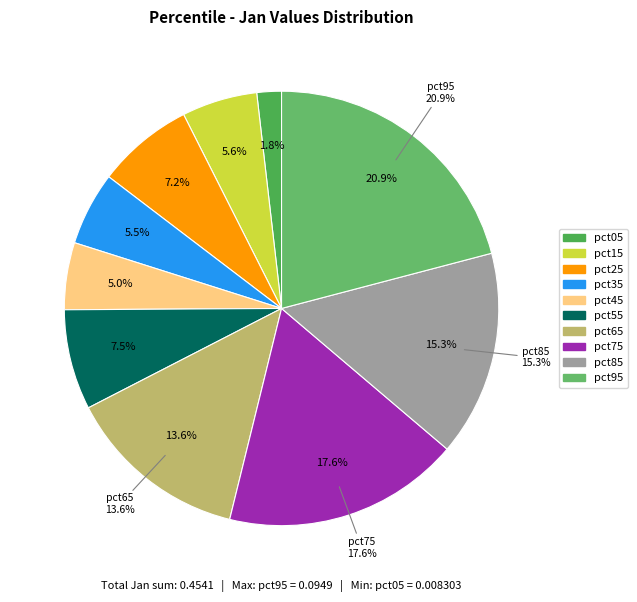

The pct15 slice represents 12% of the pie. True or false?

False